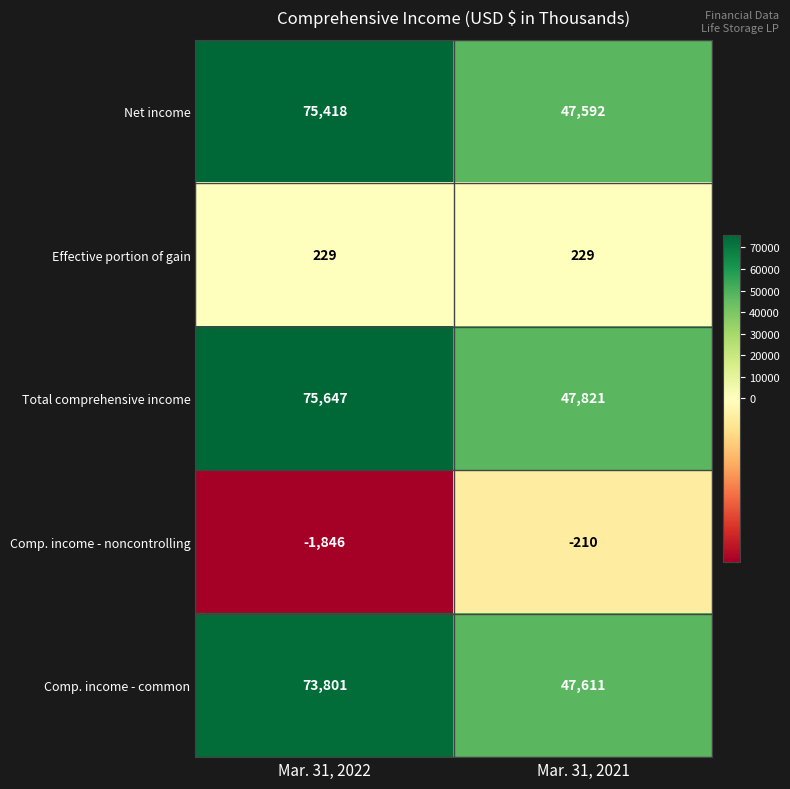

What is the approximate value of Comp. income - noncontrolling at Mar. 31, 2021, to the nearest 10?

-210